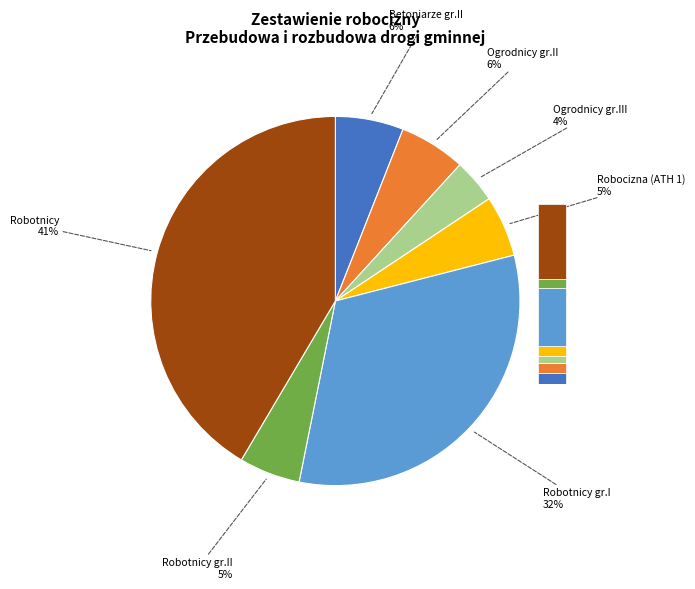

Between Robocizna (ATH 1) and Ogrodnicy gr.III, which is larger?

Robocizna (ATH 1)